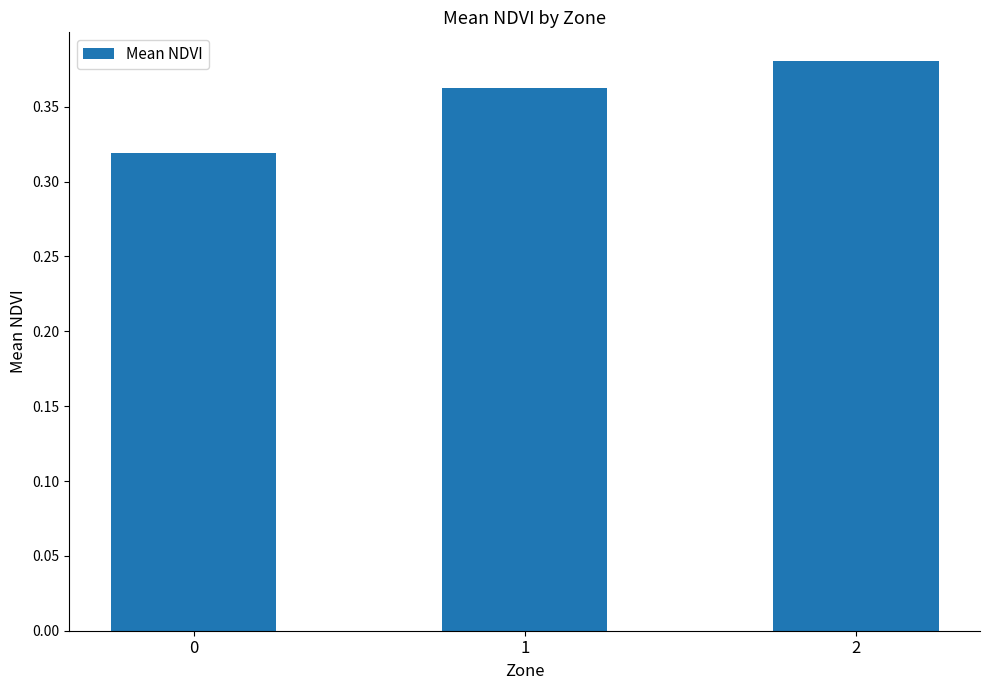

What is the sum of all values?

1.1